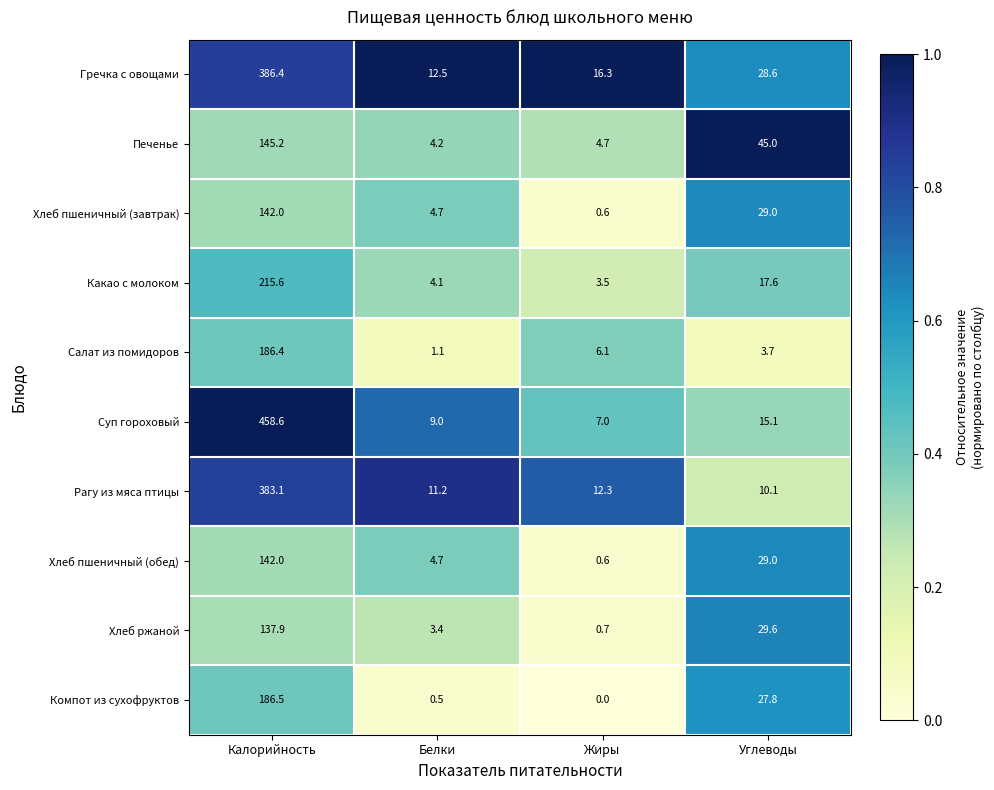

The value of Суп гороховый at Жиры is 11.0. True or false?

False